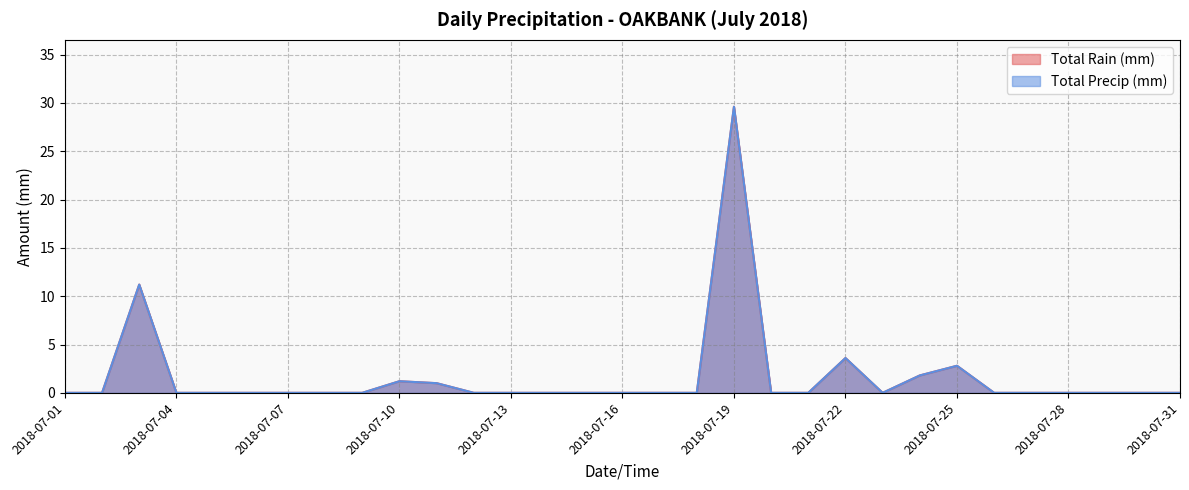

Is it true that Total Precip (mm) equals 11.2 at 2018-07-03?

True